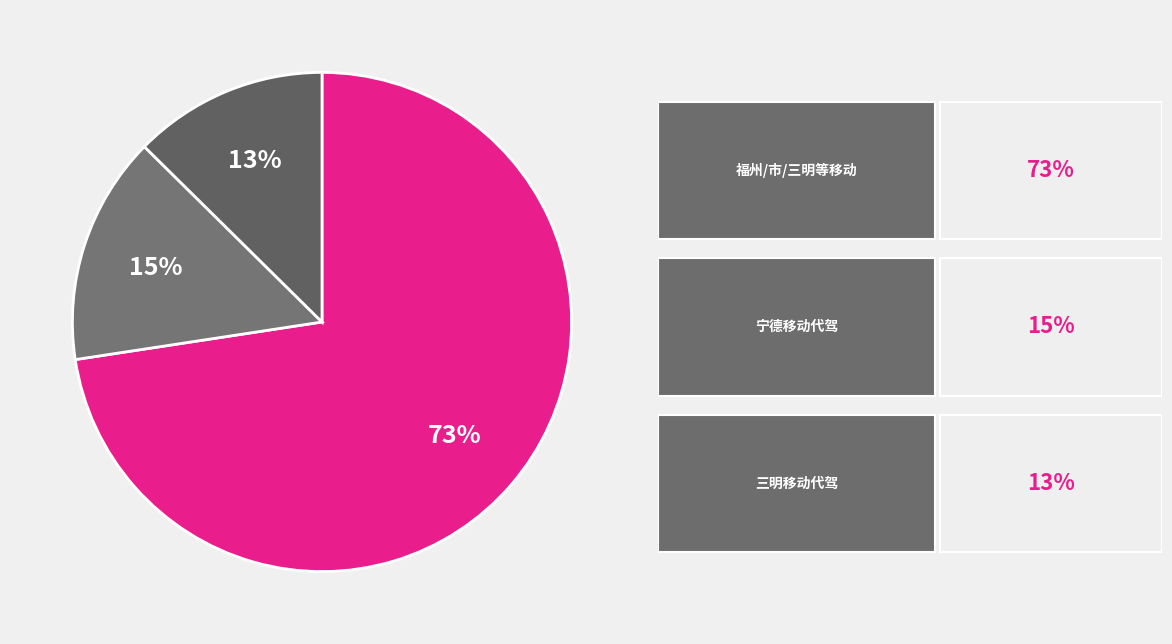

Is there any slice that represents more than half of the pie?

Yes